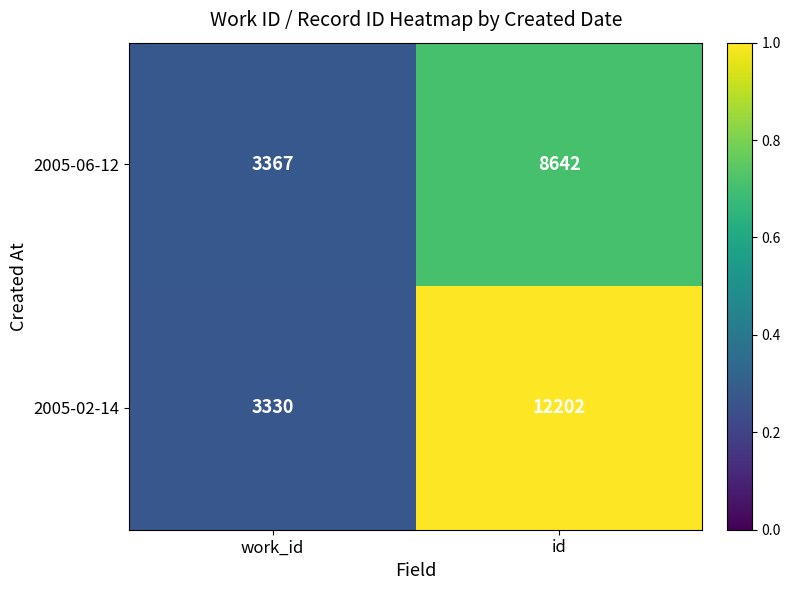

What is the total value across all series at id?

20844